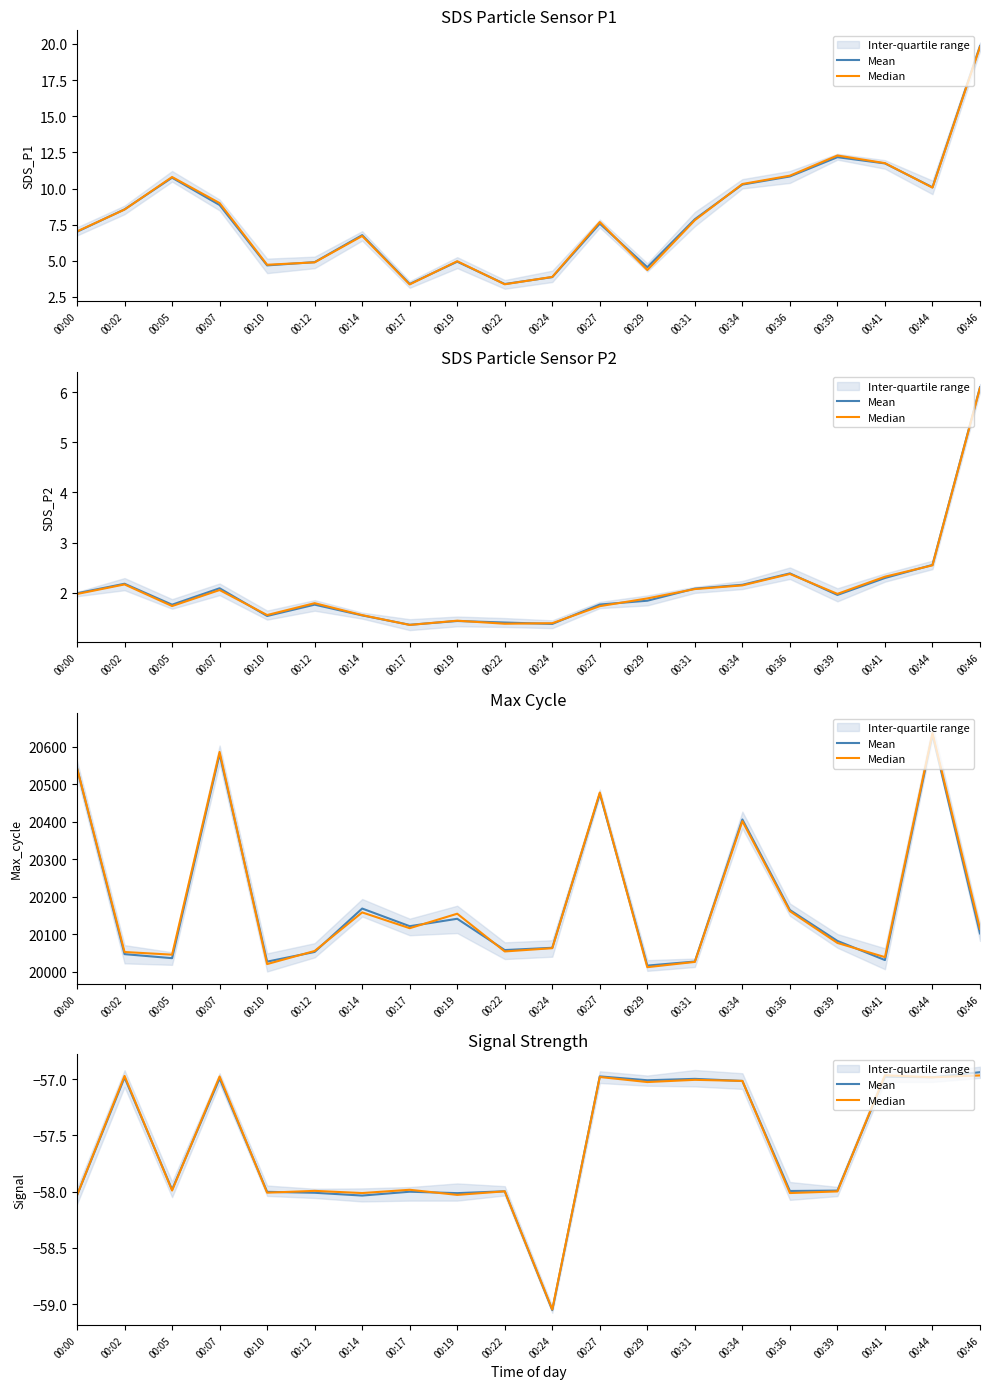

Count the number of data series in this chart.

2